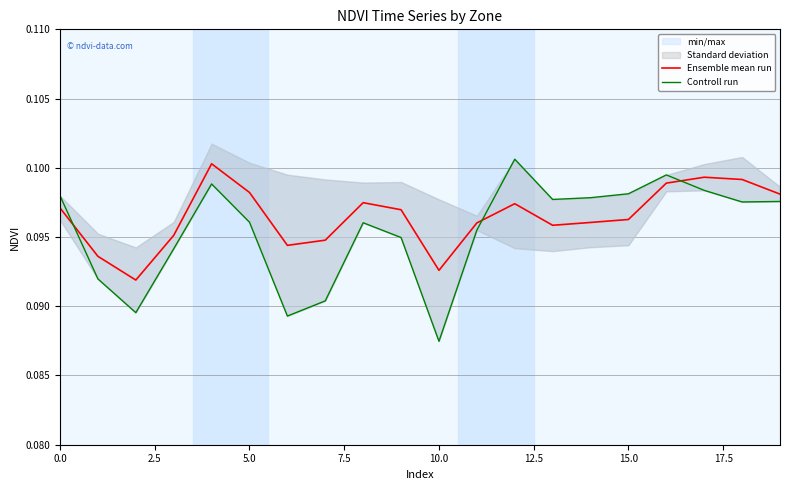

Which series changed the most between 11 and 12?

Controll run